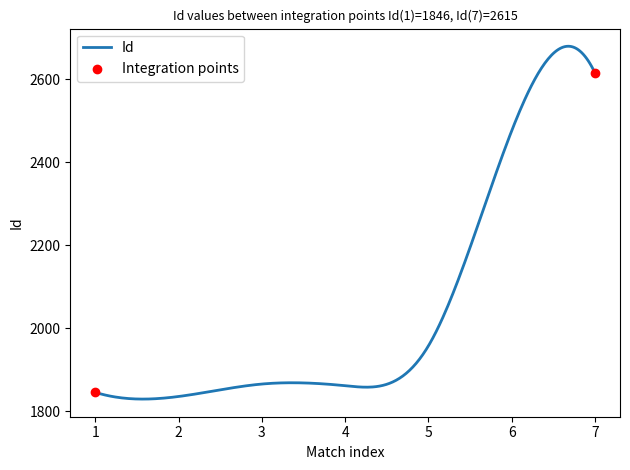

What is the maximum value shown in the chart?

2679.5